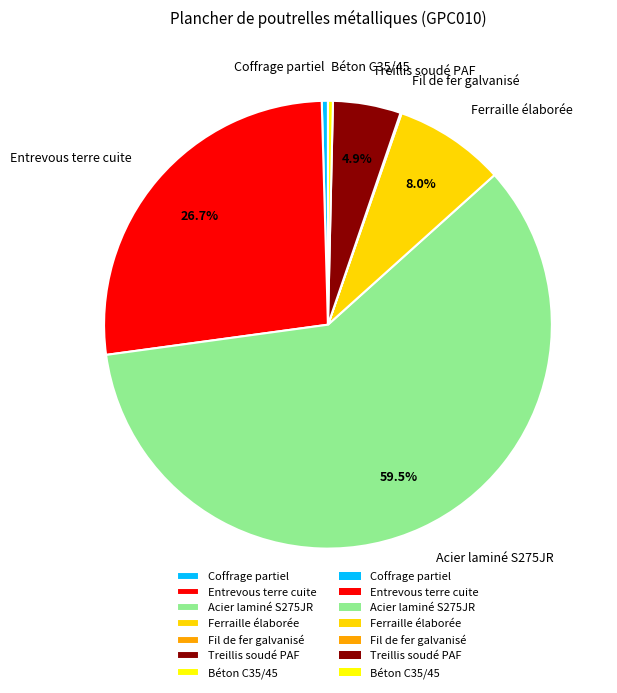

How much of the chart is everything except Acier laminé S275JR?

40.5%